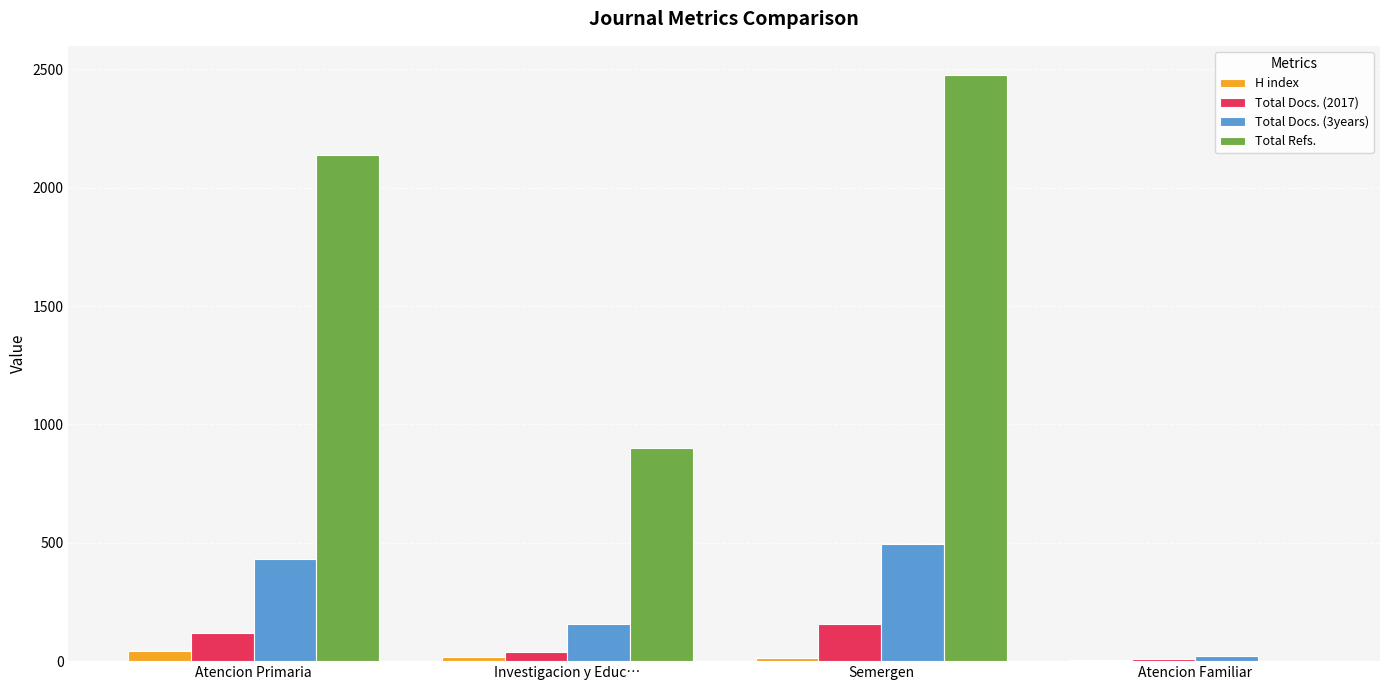

At which category is the sum across all series the highest?

Semergen